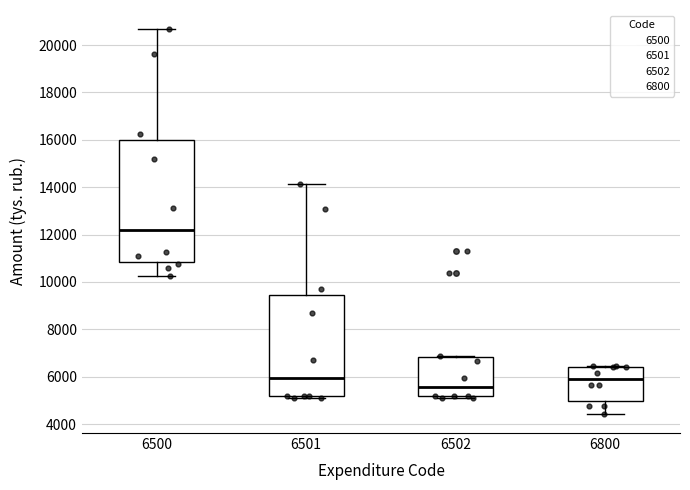

Where does the median line of the box at x = 6502 sit on the y-axis? The values are not printed on the chart, so give them approximately, as read against the axis.

5600